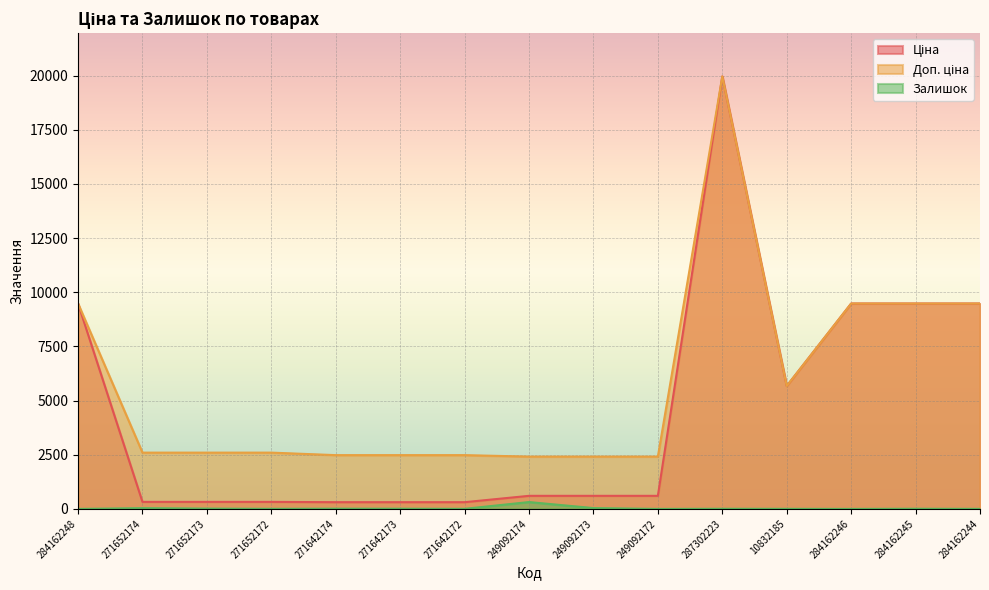

Where does the Залишок series first go above 7?

271652174